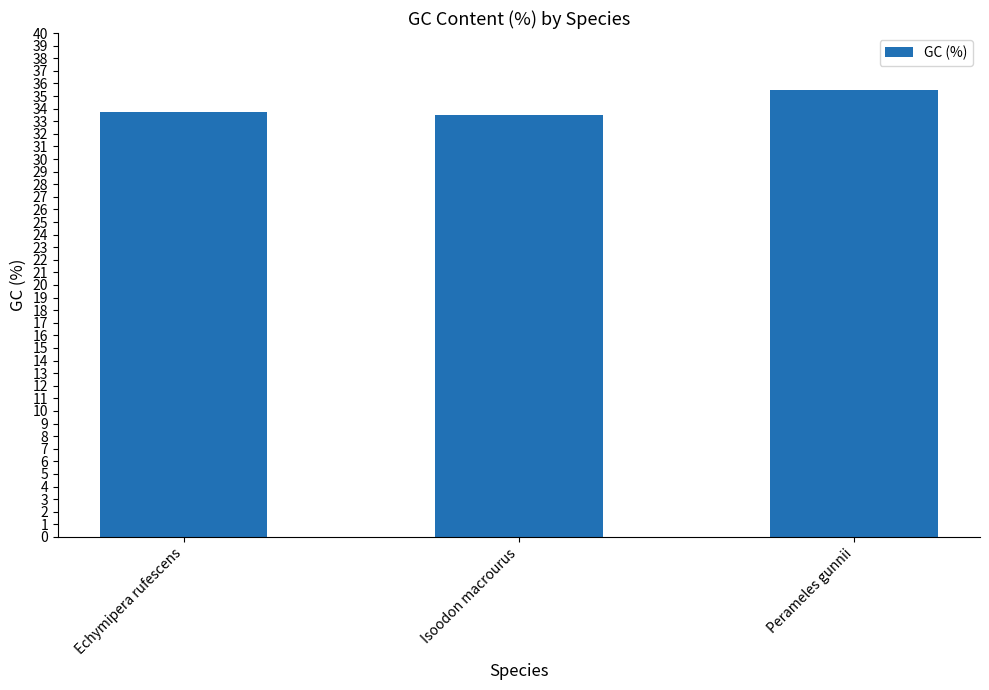

Are the bars horizontal?

No